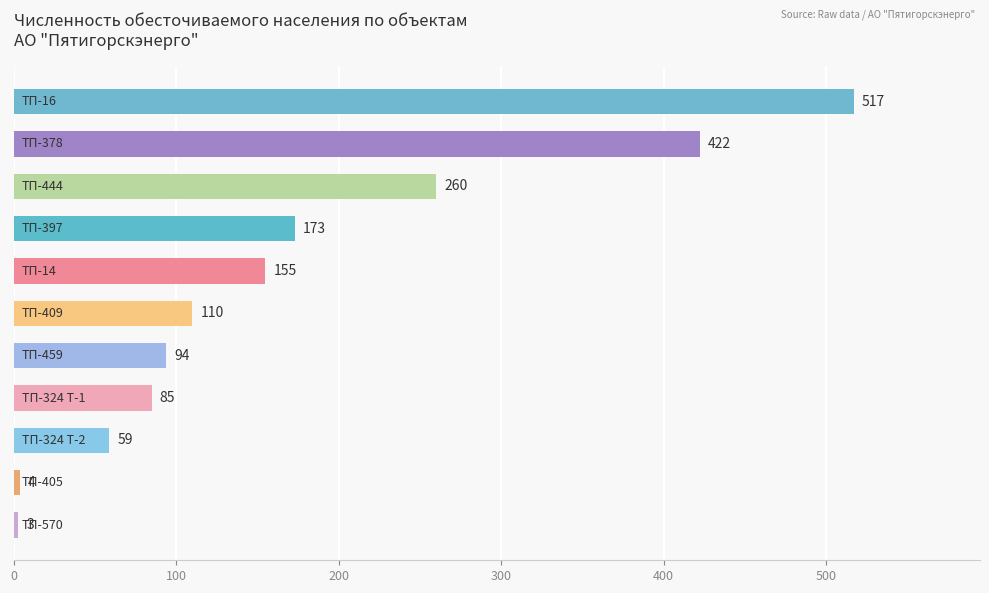

Reading top to bottom, transcribe all the data shown in this chart.

517	422	260	173	155	110	94	85	59	4	3